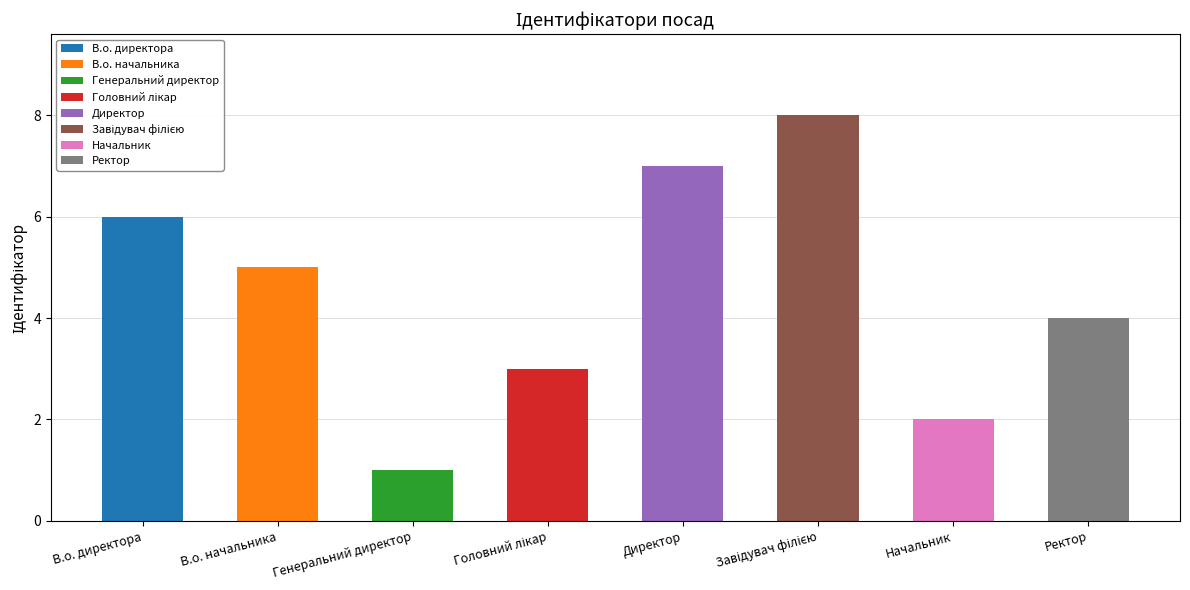

How many bars are there in total?

8